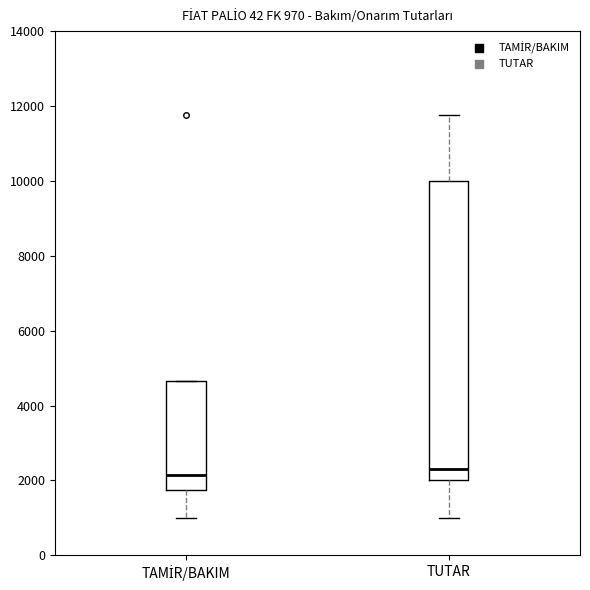

Comparing the boxes themselves (not the whiskers), which one is the tallest?

TUTAR